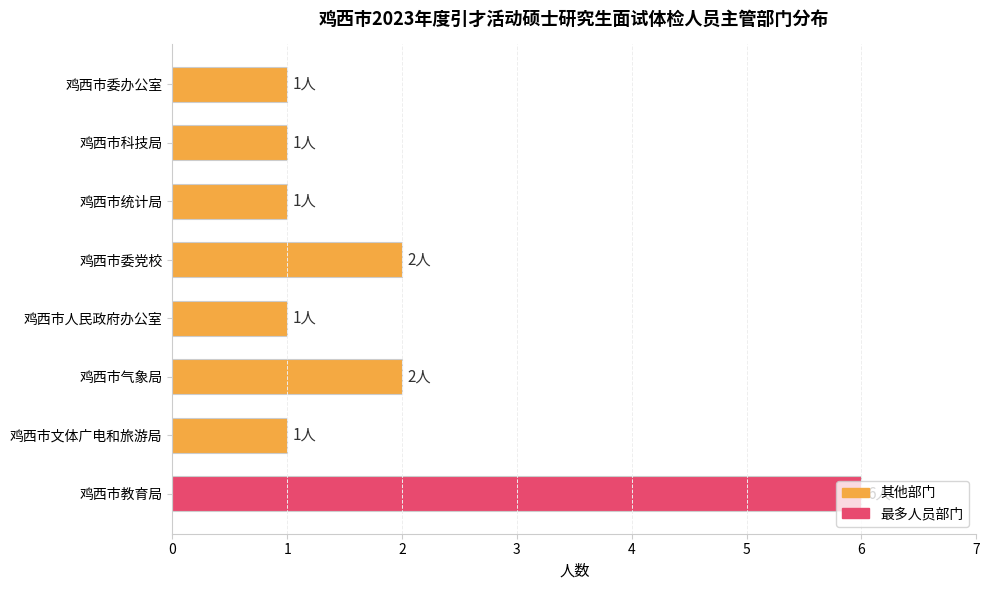

What is the ratio of the value at 鸡西市人民政府办公室 to the value at 鸡西市气象局?

0.5